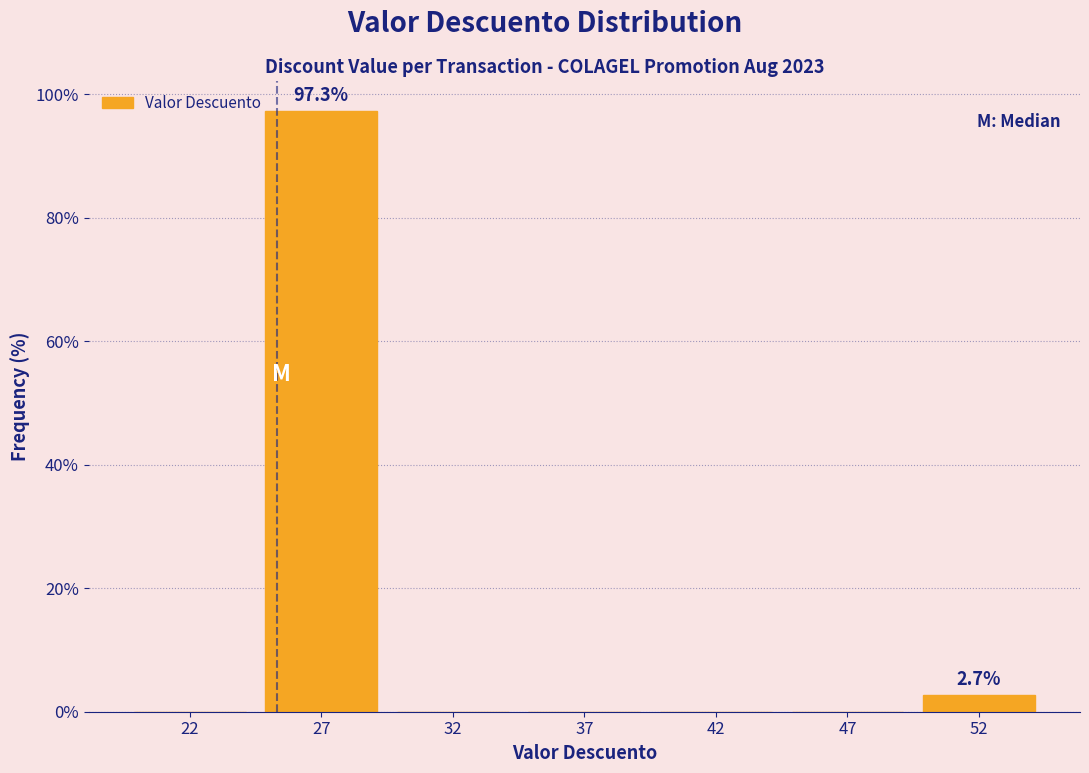

Reading left to right, extract all data points from this chart.

22=0.0	27=97.3	32=0.0	37=0.0	42=0.0	47=0.0	52=2.7